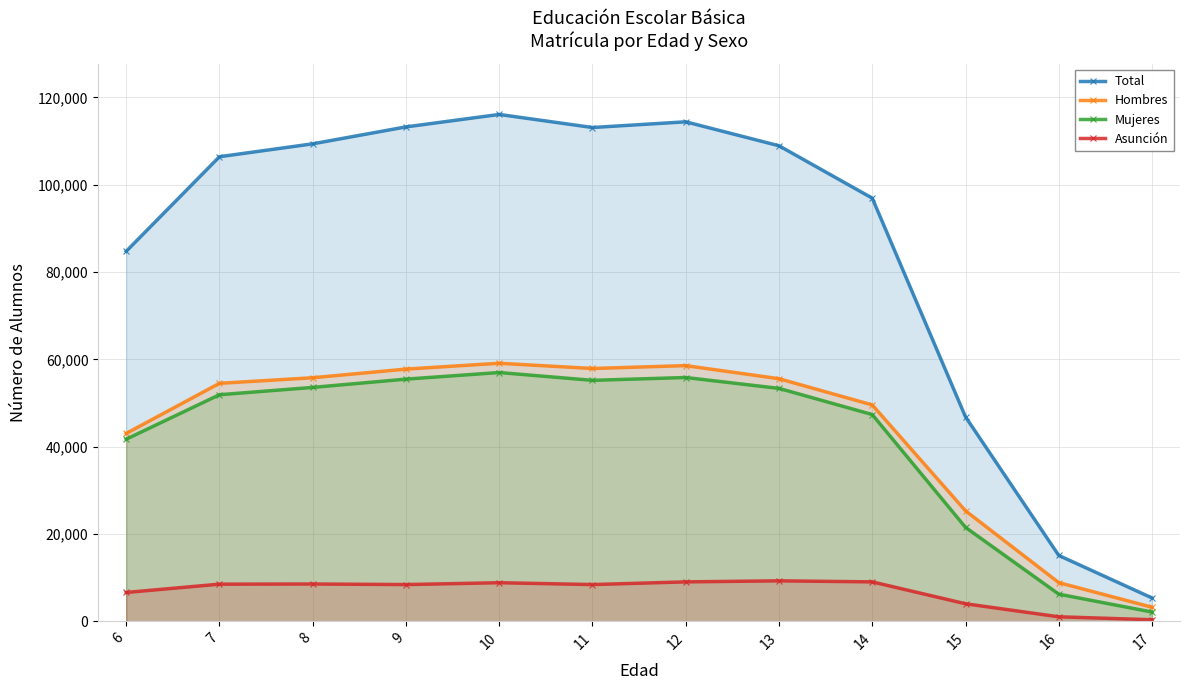

What is the difference between the second highest and minimum values in the Total series?

109082